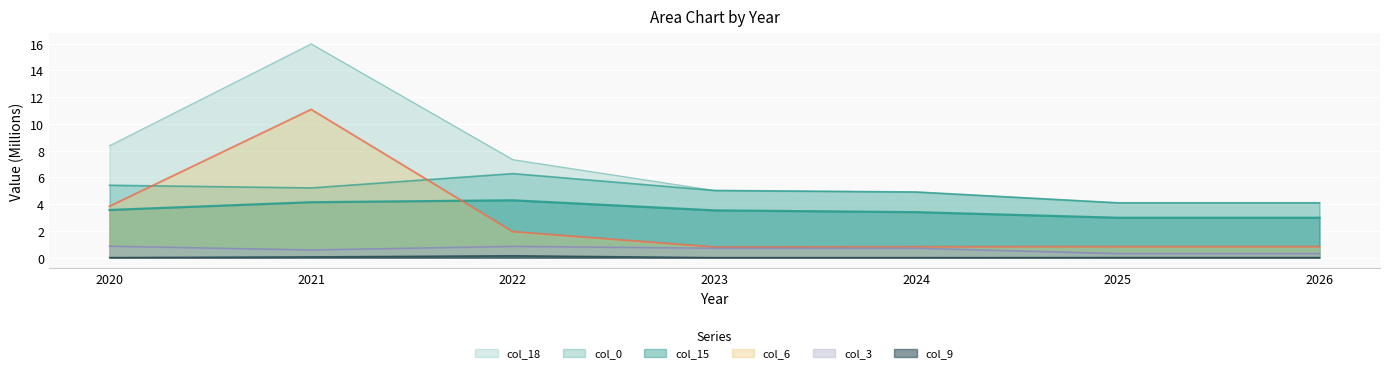

Reading left to right, what are all the values shown in this chart?

col_0: 2020=5.4	2021=5.2	2022=6.3	2023=5.0	2024=4.9	2025=4.1	2026=4.1
col_6: 2020=3.8	2021=11.1	2022=1.9	2023=0.8	2024=0.8	2025=0.8	2026=0.8
col_15: 2020=3.6	2021=4.1	2022=4.3	2023=3.5	2024=3.4	2025=3.0	2026=3.0
col_18: 2020=8.4	2021=16.0	2022=7.3	2023=5.0	2024=4.9	2025=4.1	2026=4.1
col_3: 2020=0.9	2021=0.6	2022=0.8	2023=0.7	2024=0.7	2025=0.3	2026=0.3
col_9: 2020=0.0	2021=0.1	2022=0.1	2023=0.0	2024=0.0	2025=0.0	2026=0.0